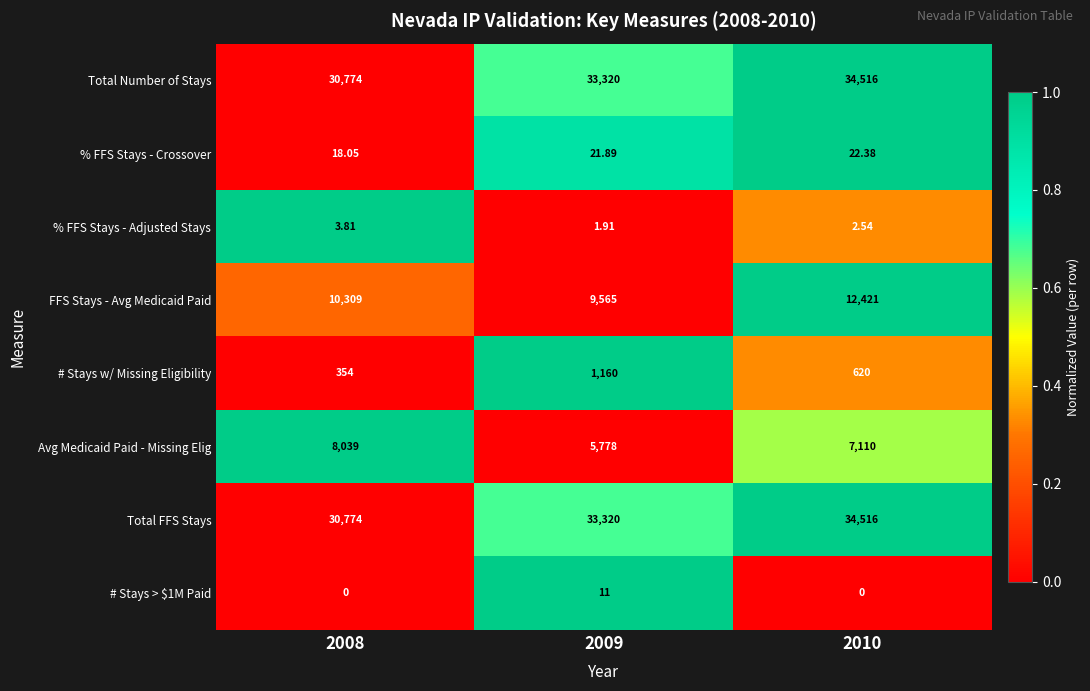

Between 2009 and 2010, which series saw the biggest shift?

FFS Stays - Avg Medicaid Paid